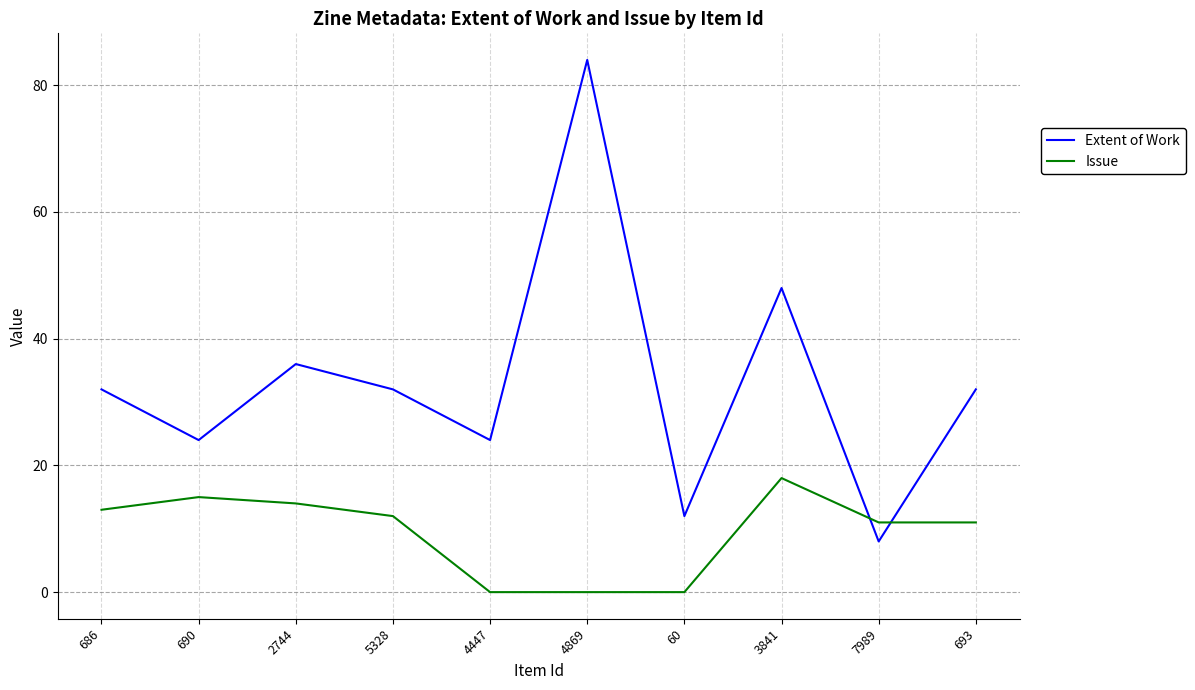

How many lines are shown in the chart?

2